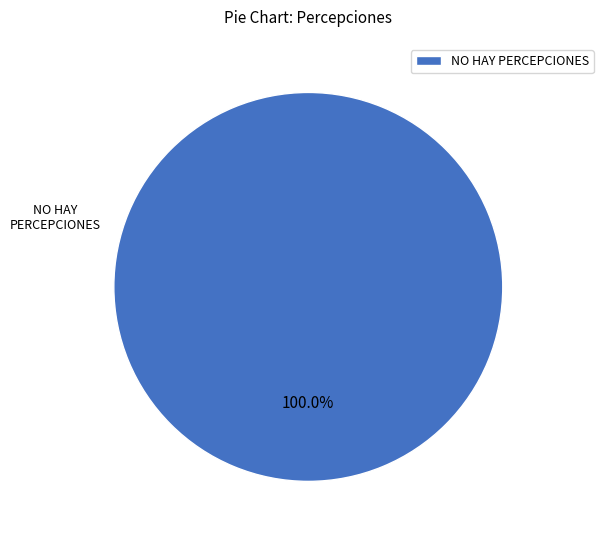

Does NO HAY PERCEPCIONES account for over 50% of the chart?

Yes